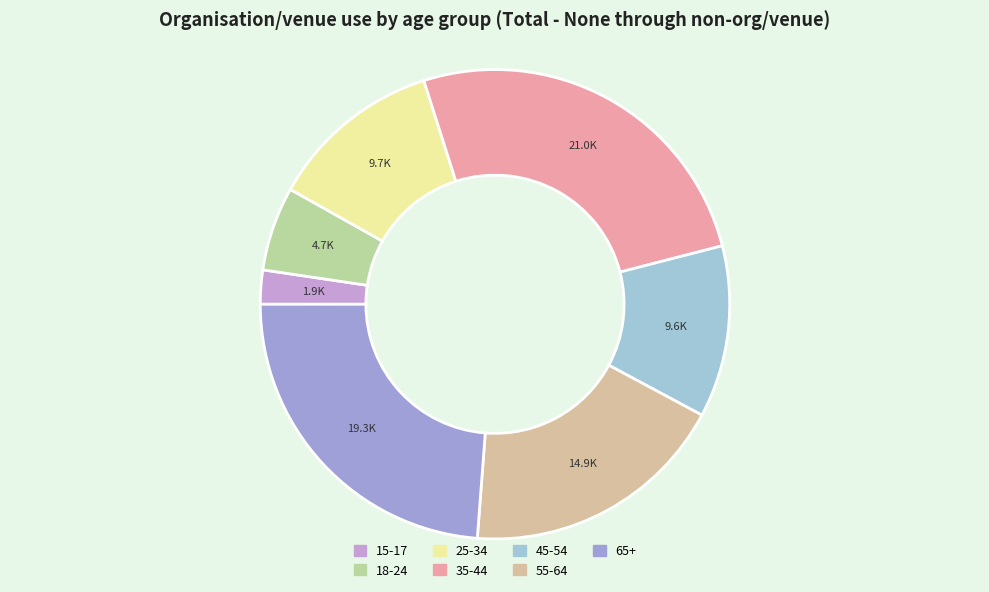

To the nearest percent, what percentage of the pie is 18-24?

6%